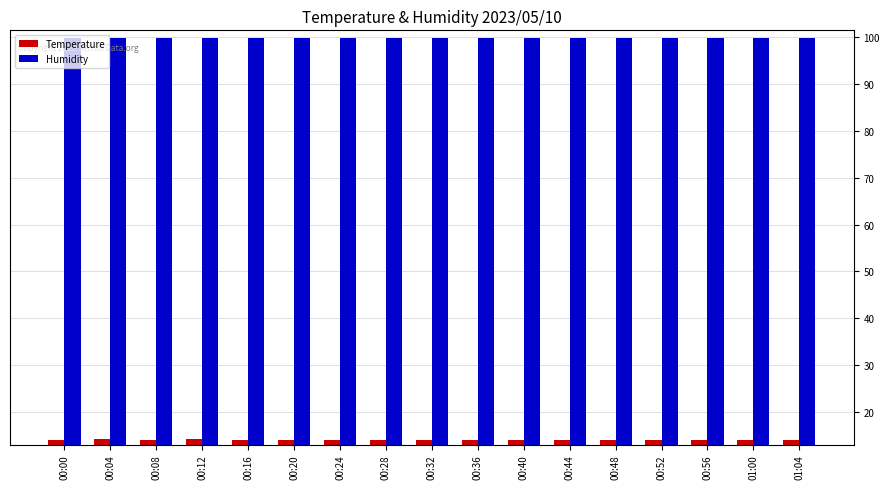

At how many categories does at least one series exceed 19?

17